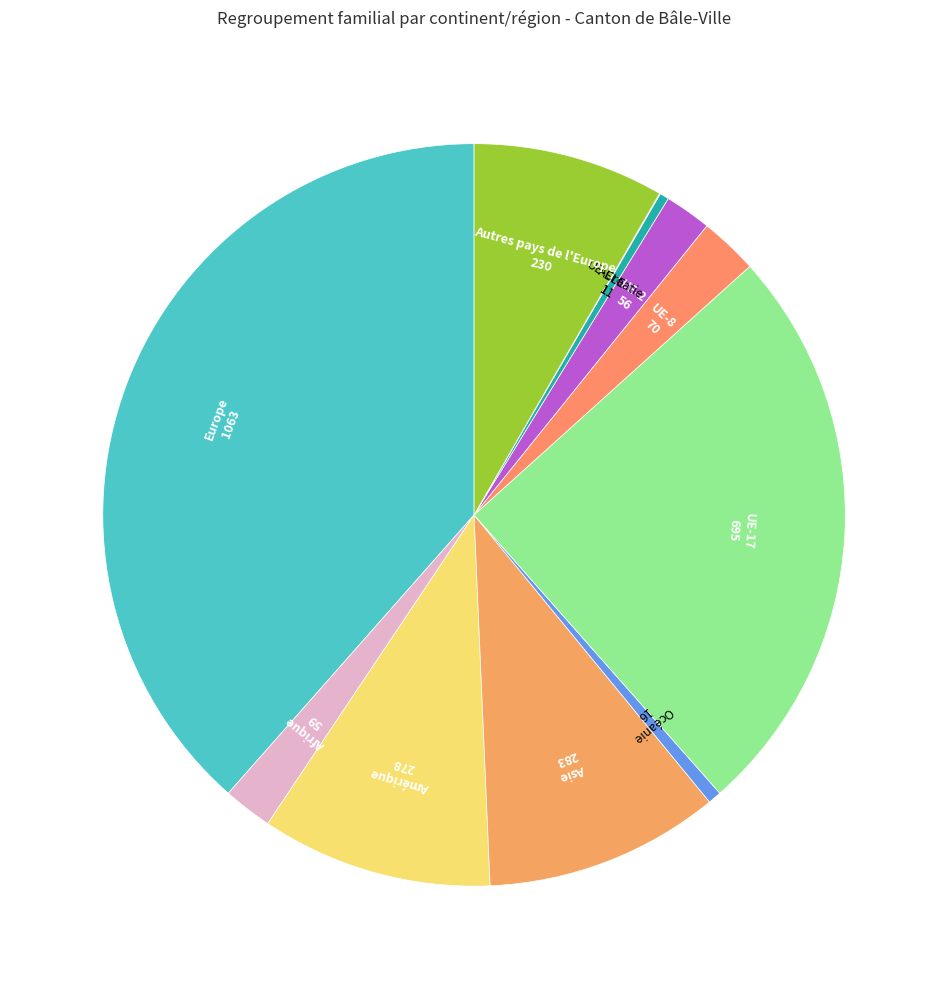

Is there a majority slice in this chart?

No